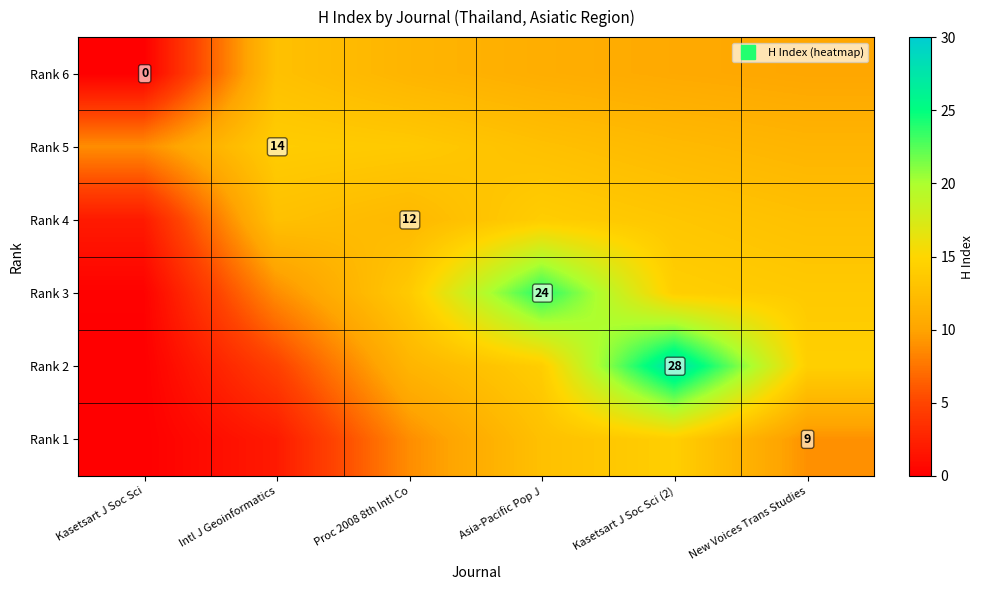

What is the sum of all Rank 6 values?

56.1